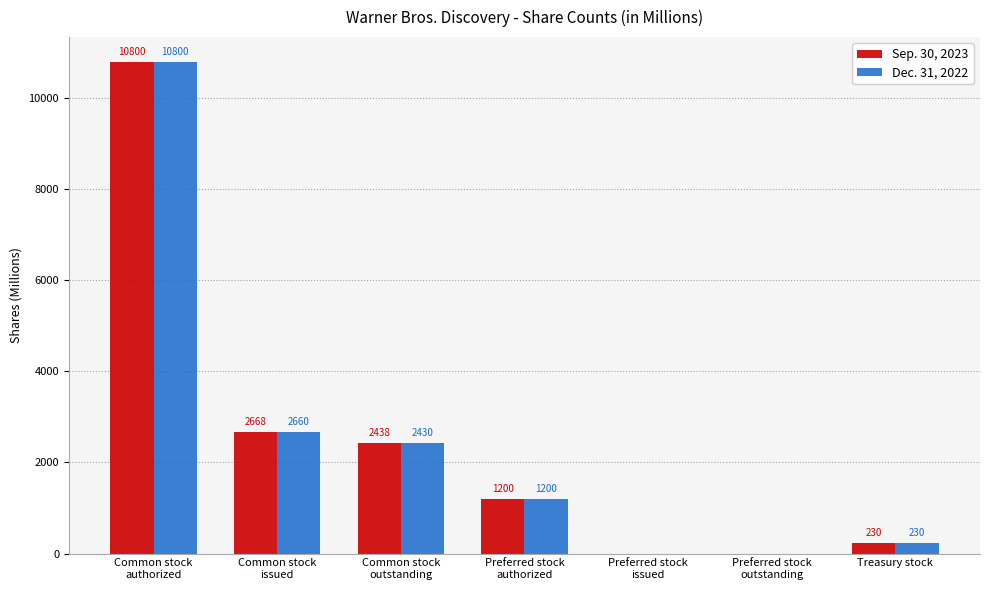

Are the bars horizontal?

No